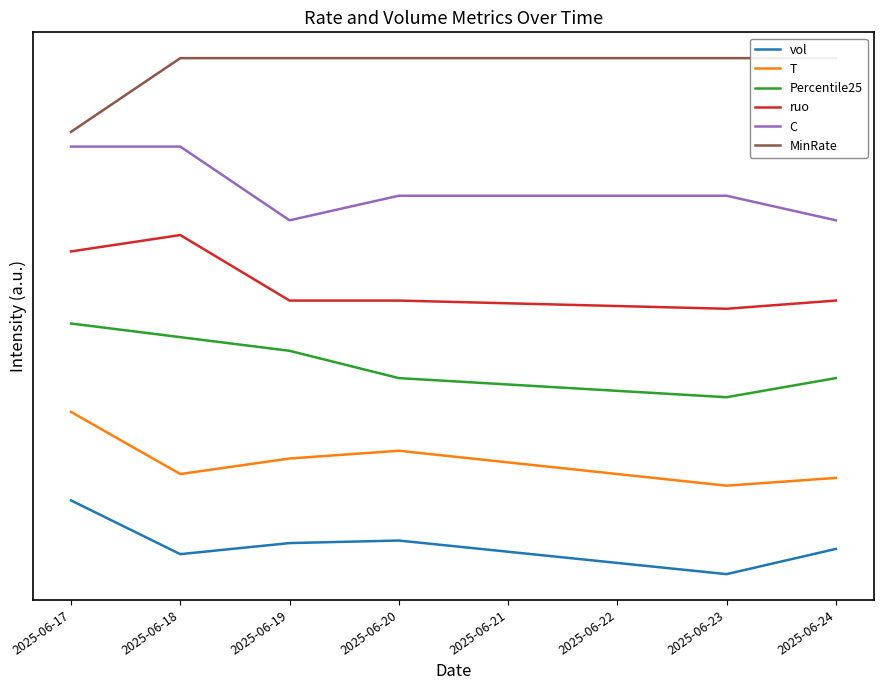

Is the value of ruo at 2025-06-23 greater than the value of MinRate at 2025-06-23?

No